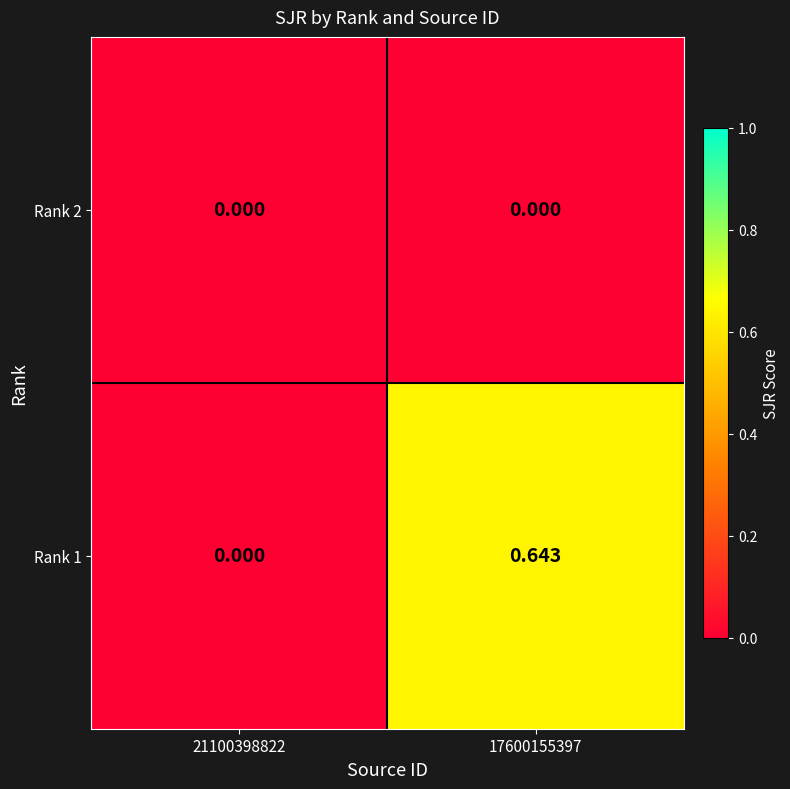

Count the number of data series in this chart.

2